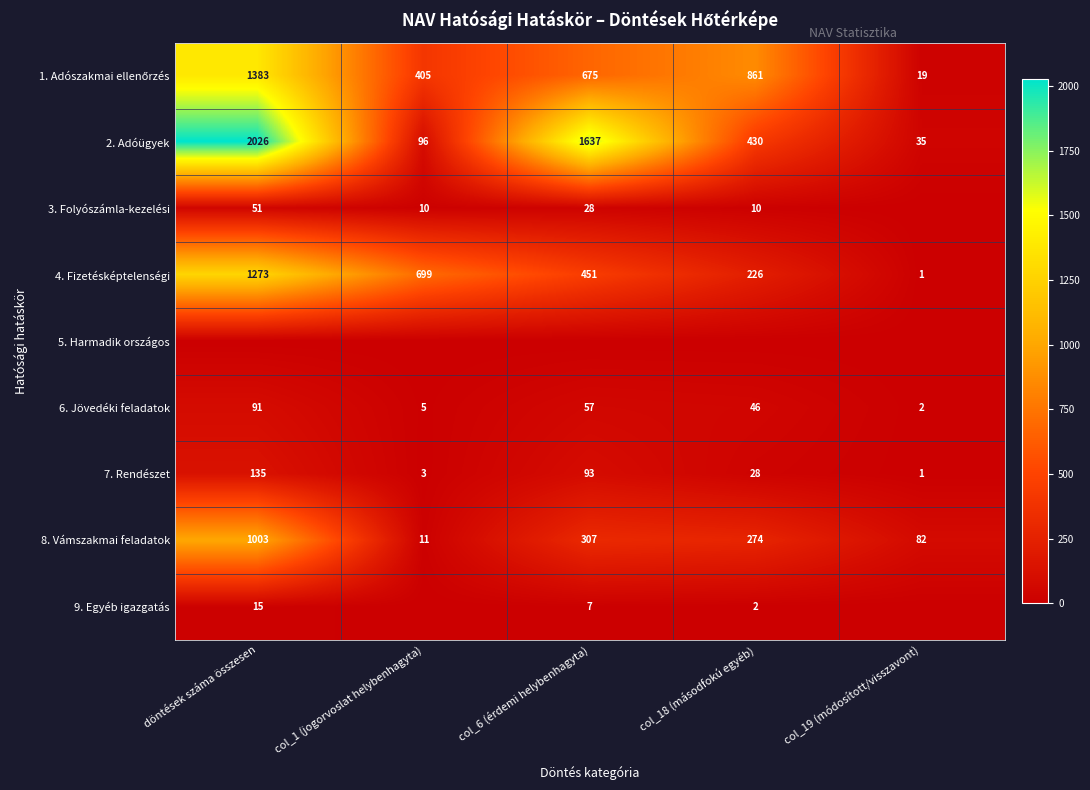

What is the sum of all 6. Jövedéki feladatok values?

201